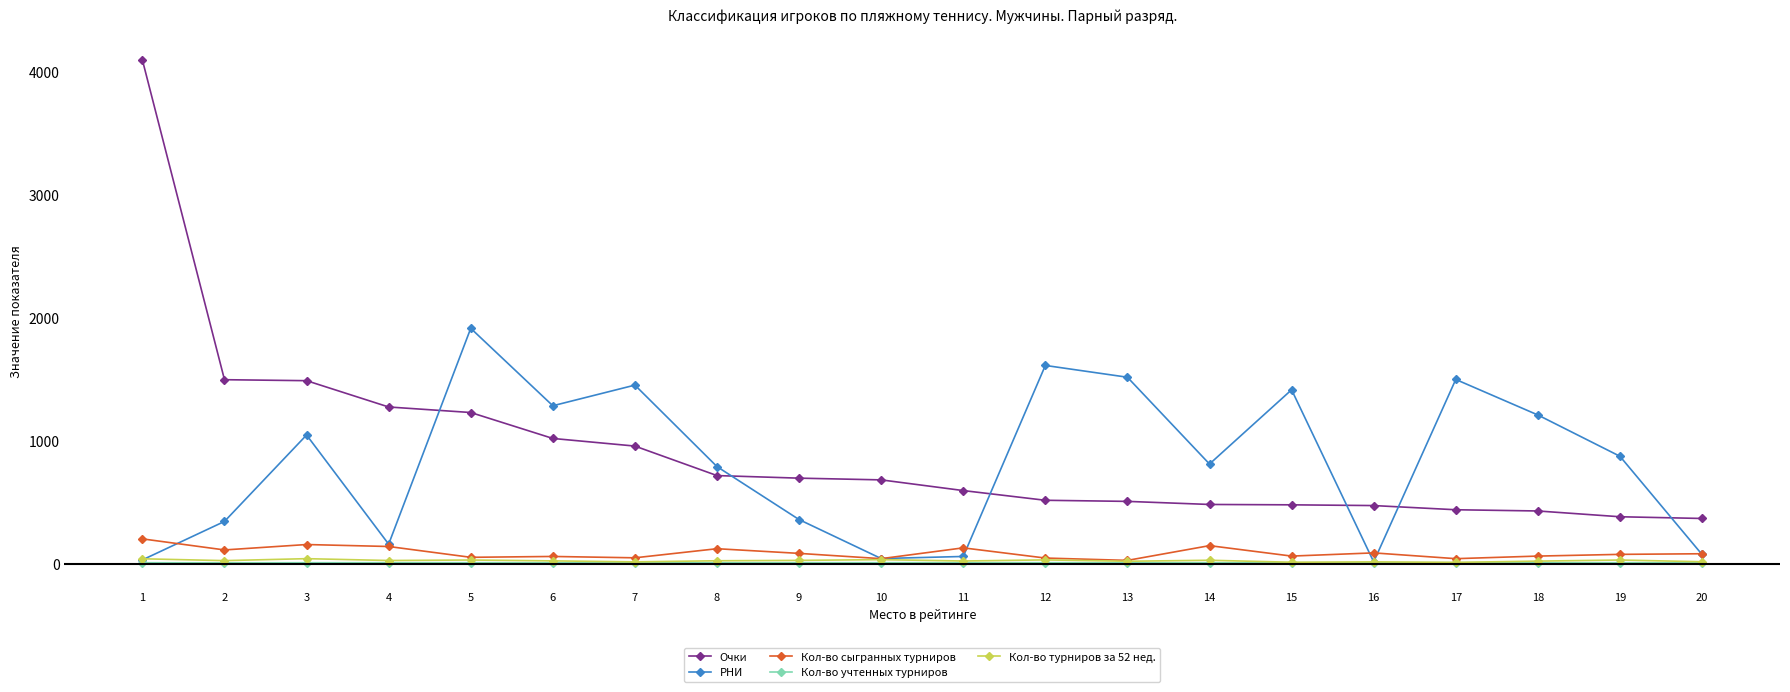

At how many categories does at least one series exceed 2121?

1